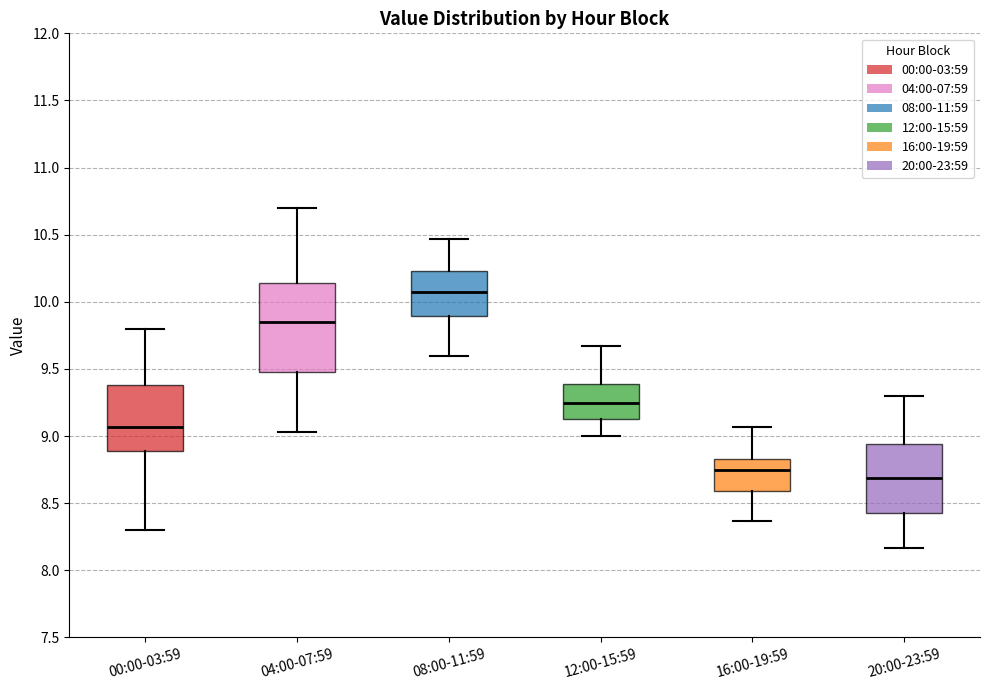

Where does the upper whisker of the box for 04:00-07:59 end on the y-axis? The values are not printed on the chart, so give them approximately, as read against the axis.

10.70